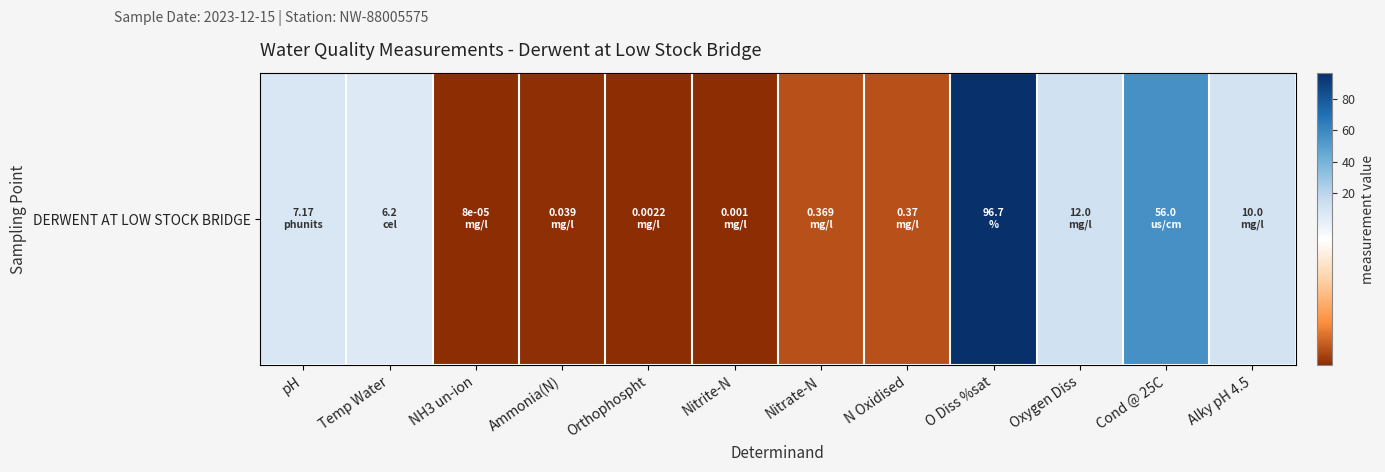

At which category does the chart reach its minimum across all series?

NH3 un-ion